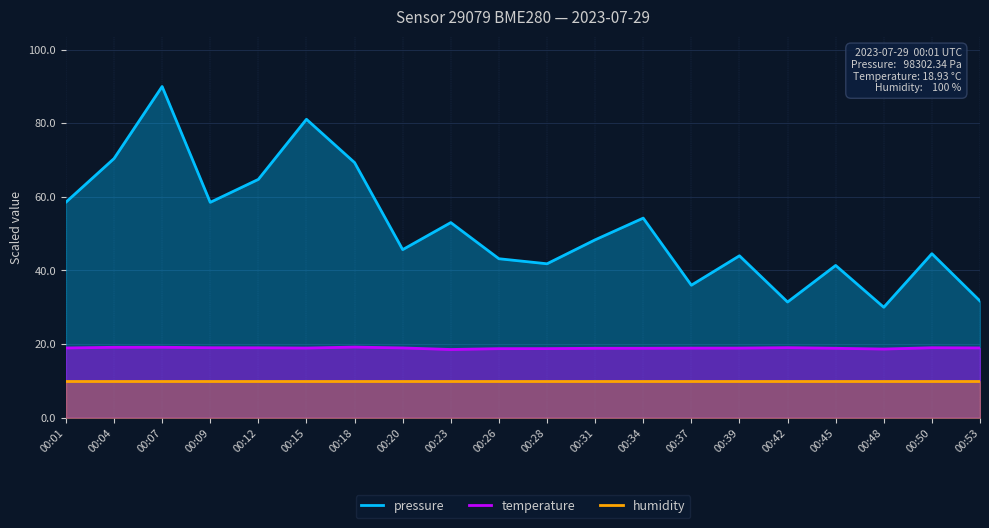

List the labels in order of humidity value, largest first.

00:01, 00:04, 00:07, 00:09, 00:12, 00:15, 00:18, 00:20, 00:23, 00:26, 00:28, 00:31, 00:34, 00:37, 00:39, 00:42, 00:45, 00:48, 00:50, 00:53